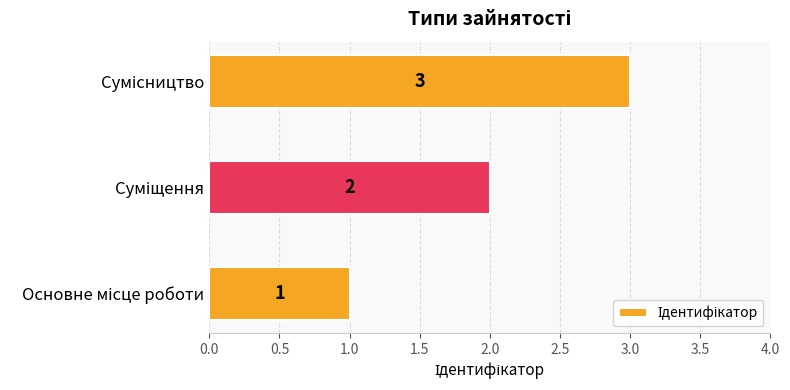

What is the maximum value shown in the chart?

3